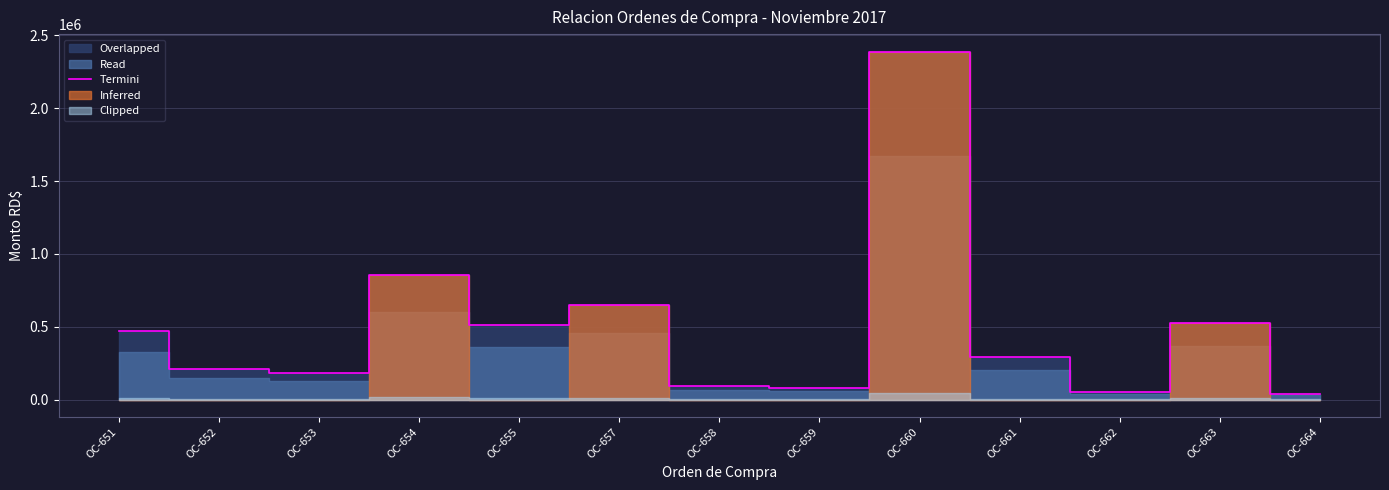

List the labels in order of value, smallest first.

OC-664, OC-662, OC-659, OC-658, OC-653, OC-652, OC-661, OC-651, OC-655, OC-663, OC-657, OC-654, OC-660